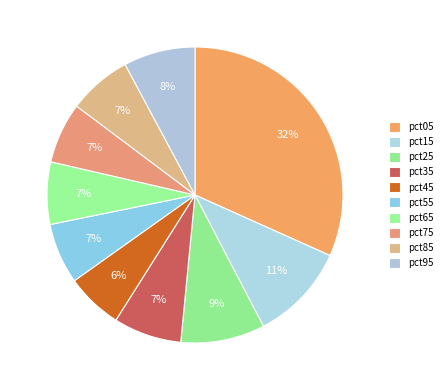

How many segments does this pie chart have?

10